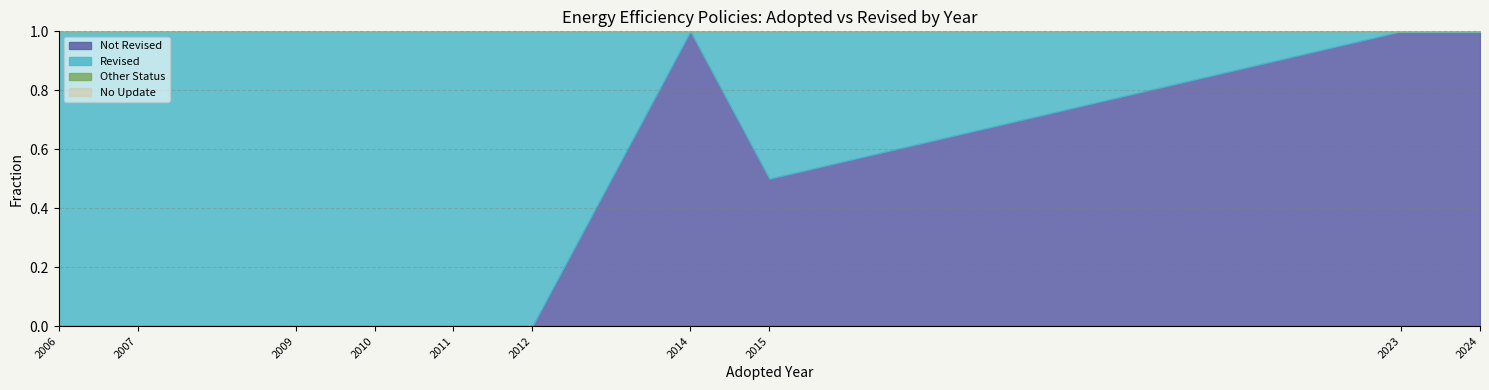

Does the chart have visible grid lines?

Yes